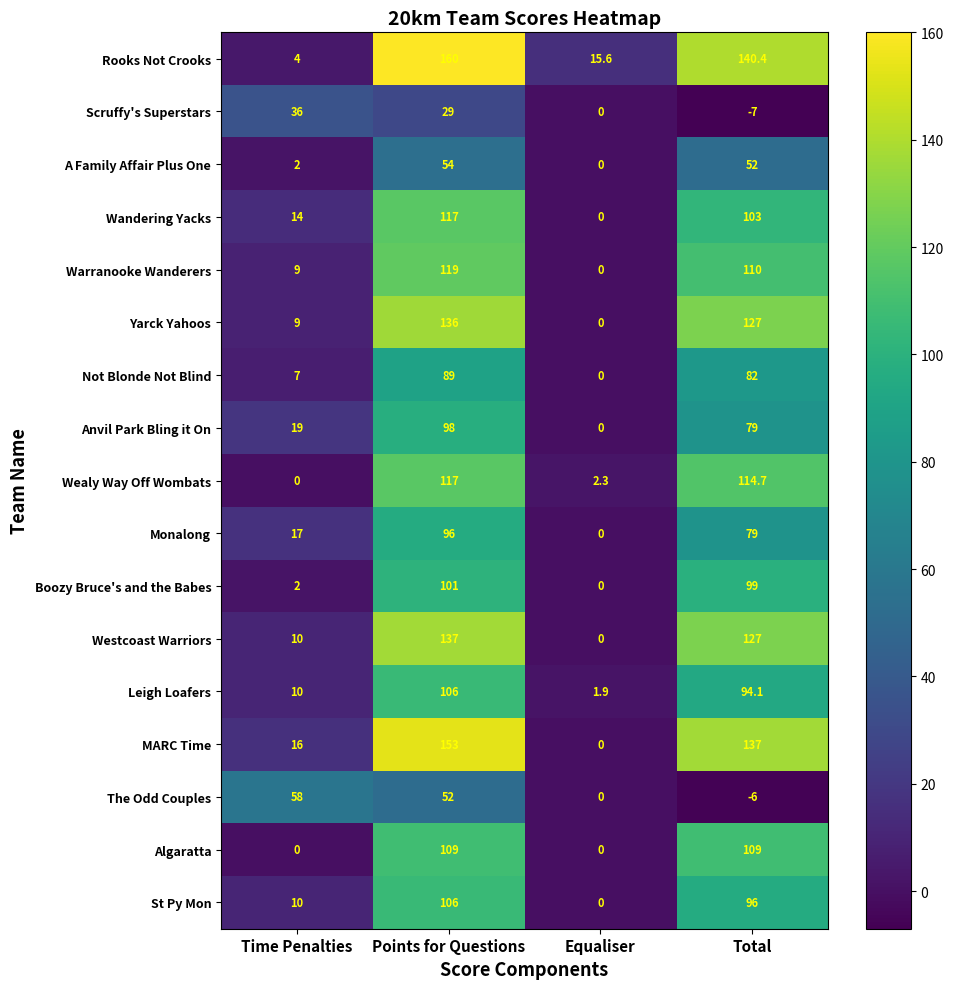

Which category has the lowest value in the Monalong series?

Equaliser